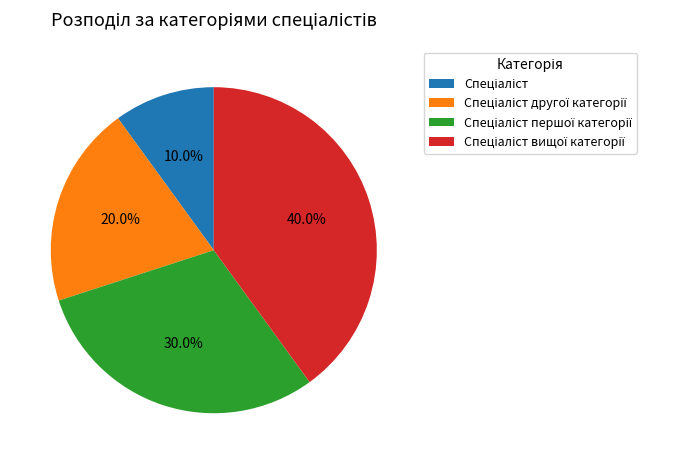

Is there any slice that represents more than half of the pie?

No